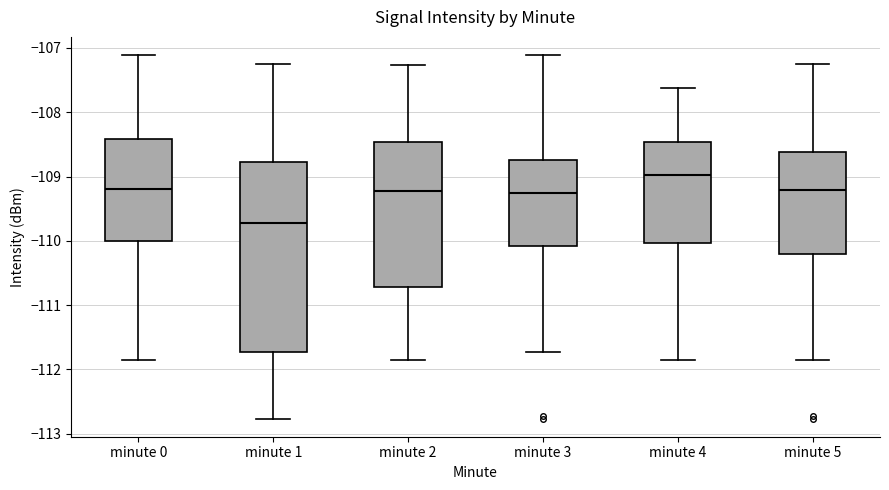

Comparing the boxes themselves (not the whiskers), which one is the tallest?

minute 1